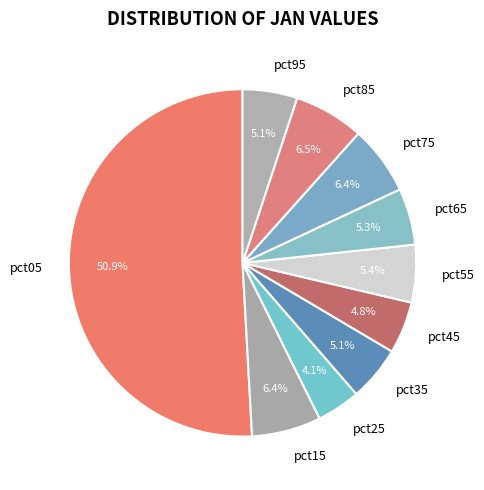

To the nearest percent, what is the combined percentage of pct35 and pct85?

12%